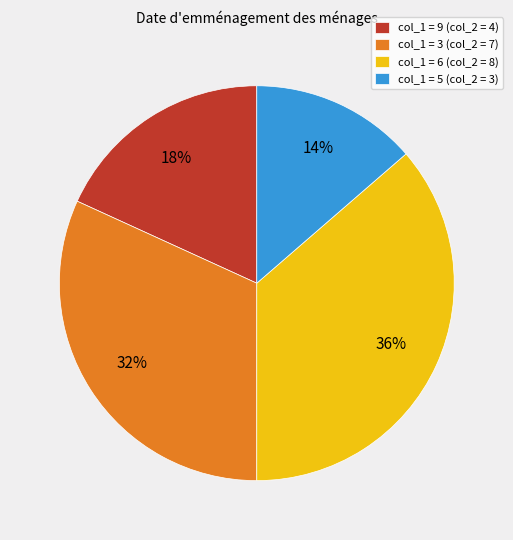

True or false: col_1 = 5 (col_2 = 3) accounts for 20% of the total.

False